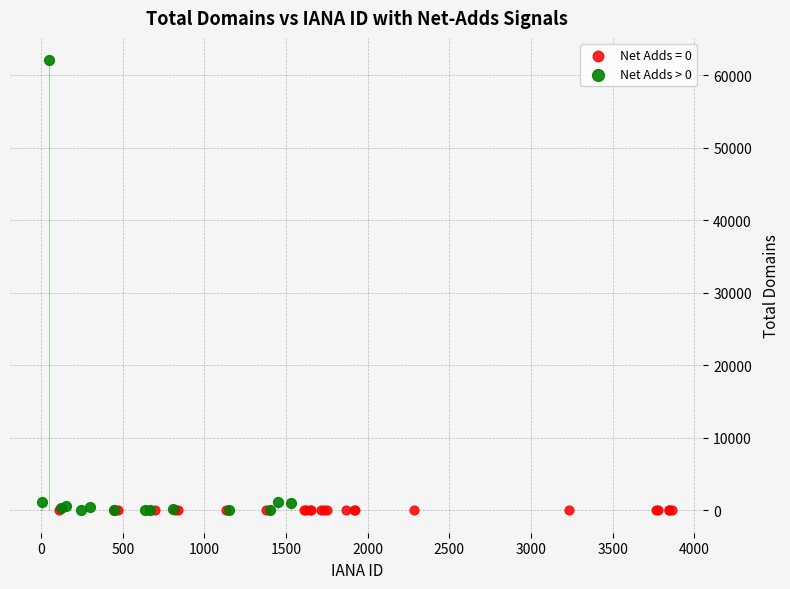

Which series reaches the maximum Y coordinate?

Net Adds > 0